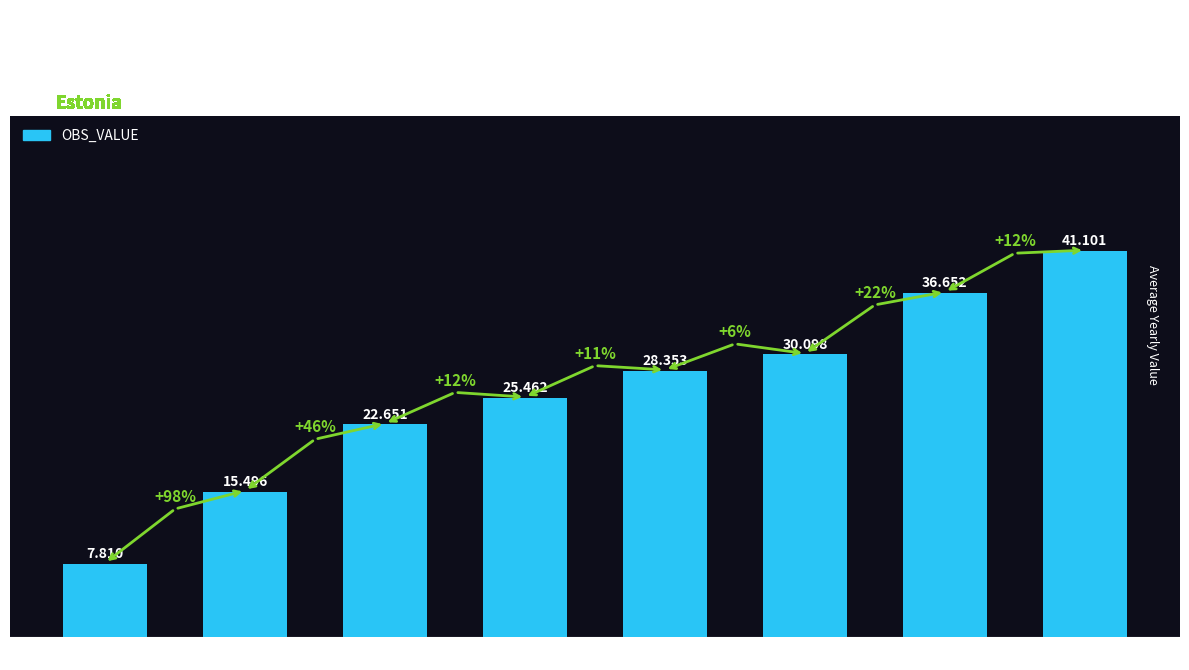

How many data points are above 28?

4